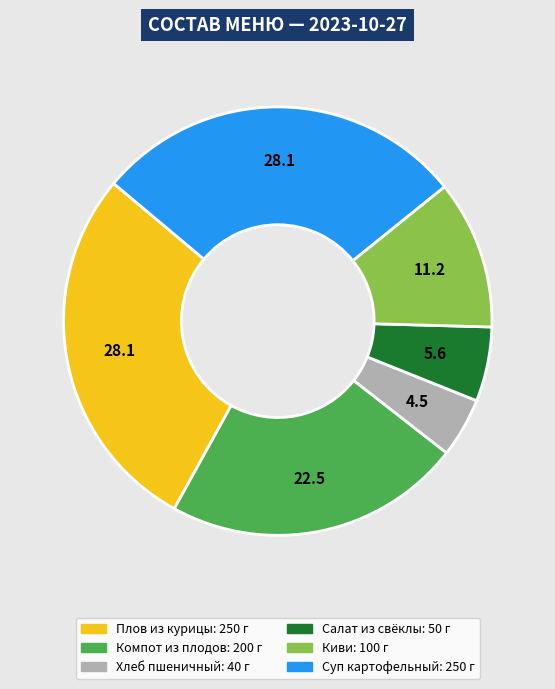

Does any single category account for the majority?

No